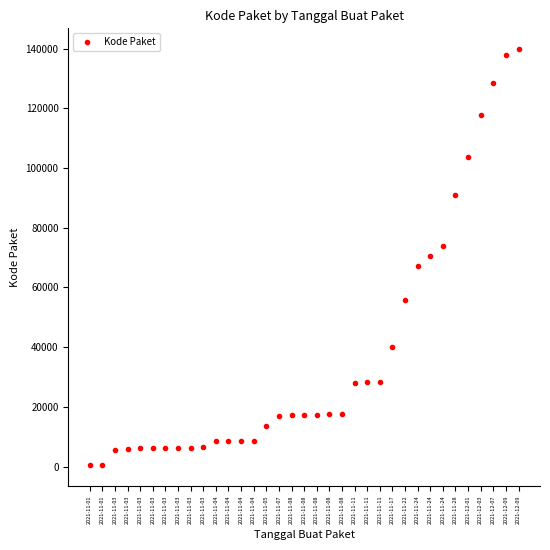

What is the difference between the second highest and second lowest values?

137201